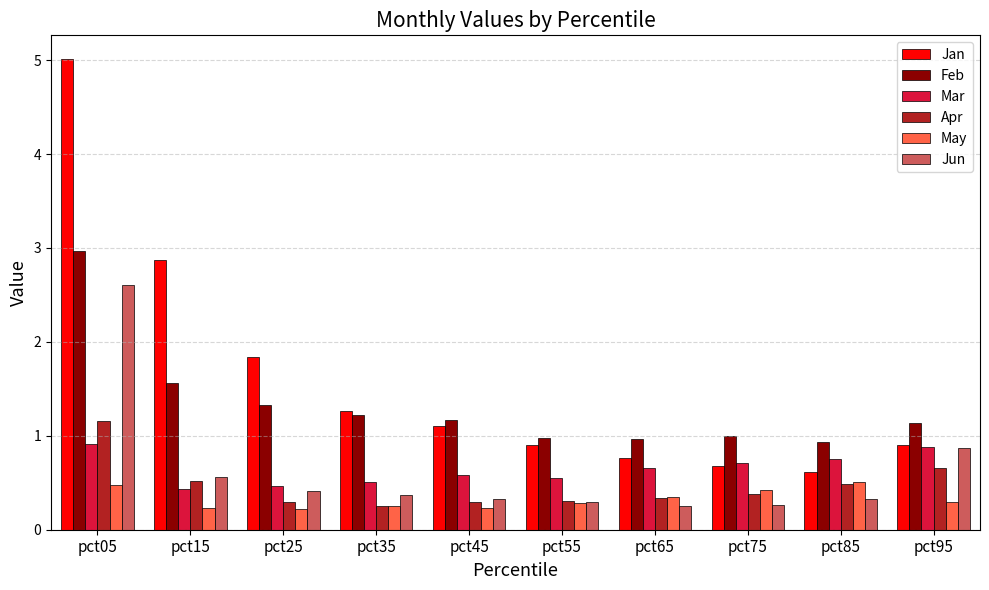

The Jun series shows 0.5 at pct85. True or false?

False